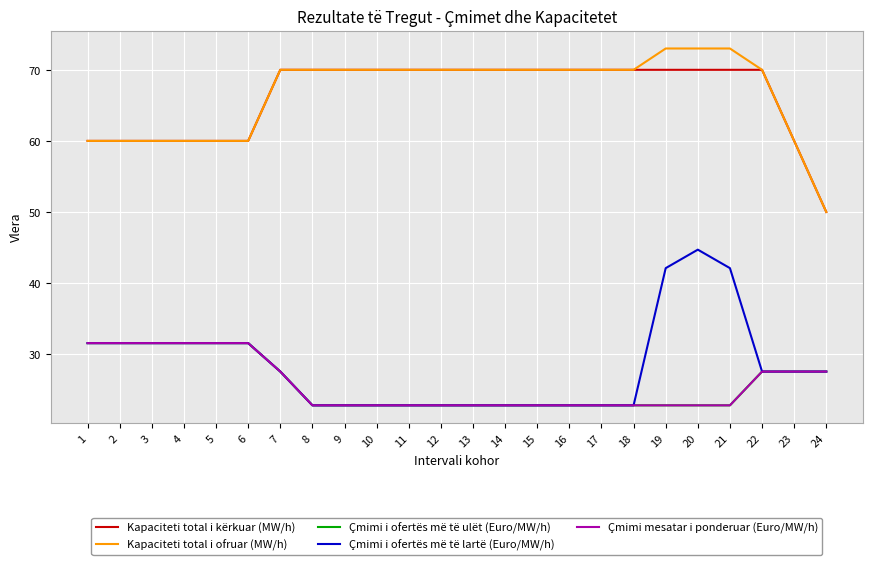

What is the sum of all Çmimi mesatar i ponderuar (Euro/MW/h) values?

618.7